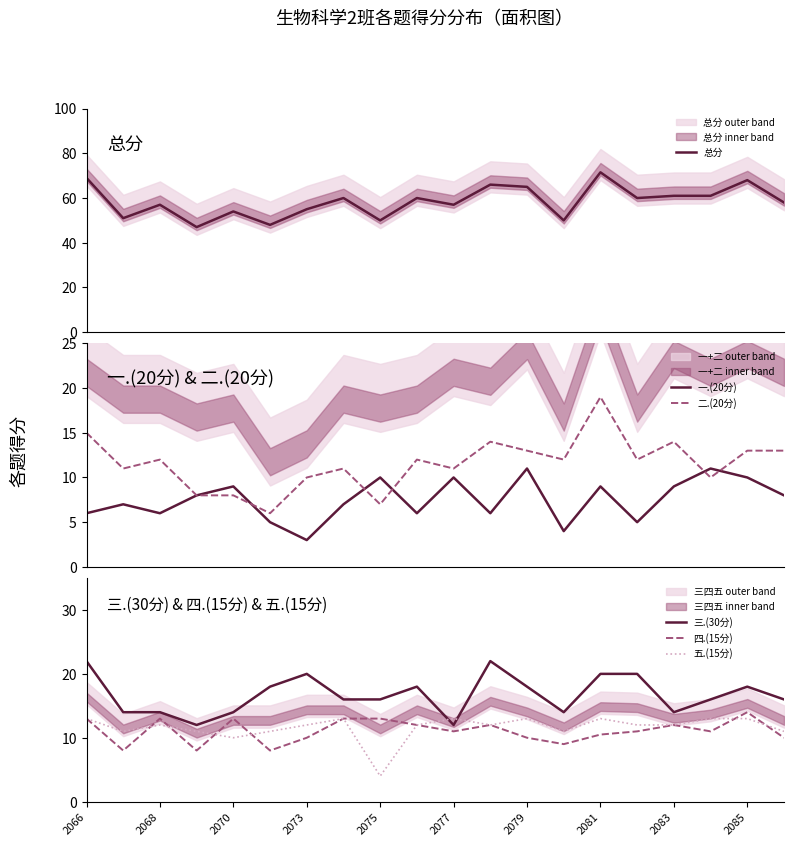

Is it true that 三.(30分) equals 14.0 at 2068?

True